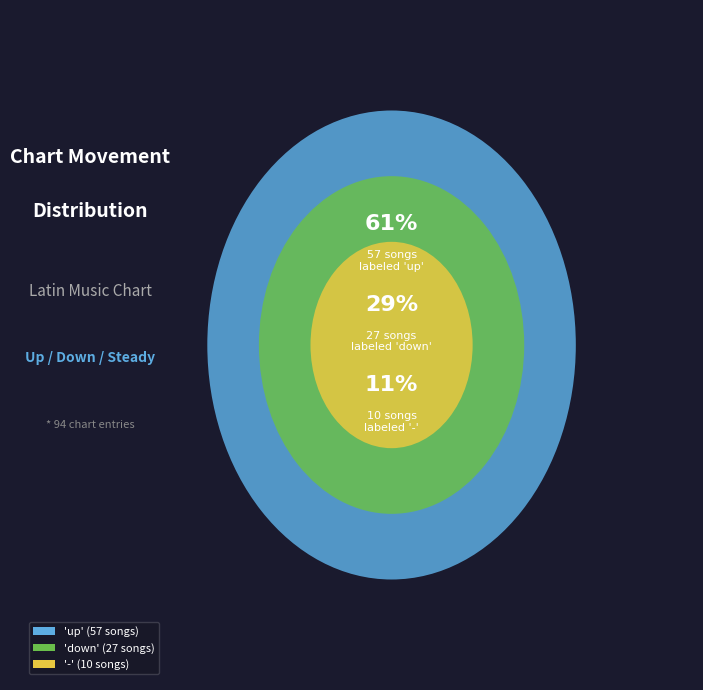

Is it true that - is 11% of the pie?

True